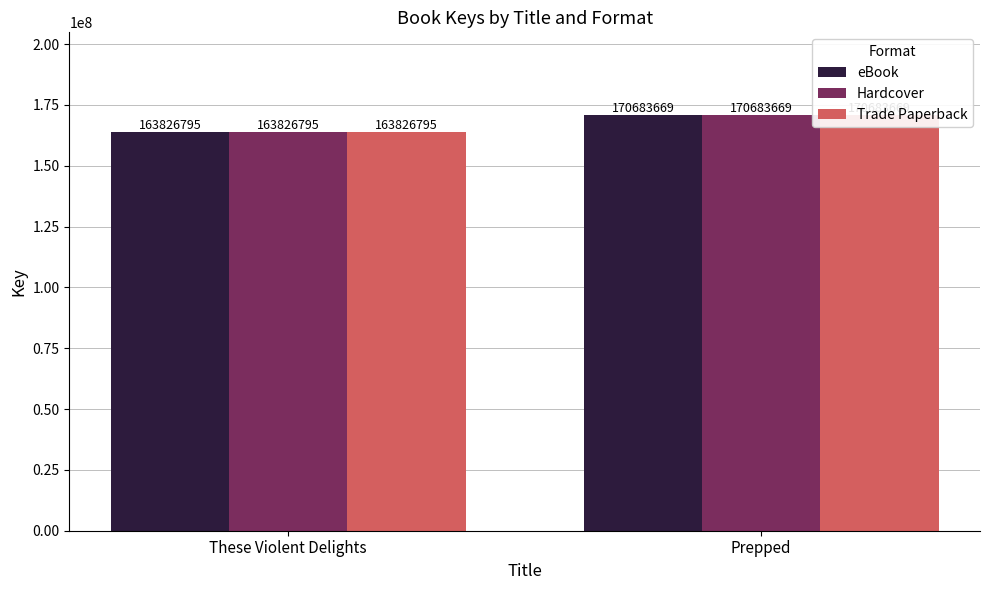

What are all the series names shown in the legend?

eBook, Hardcover, Trade Paperback